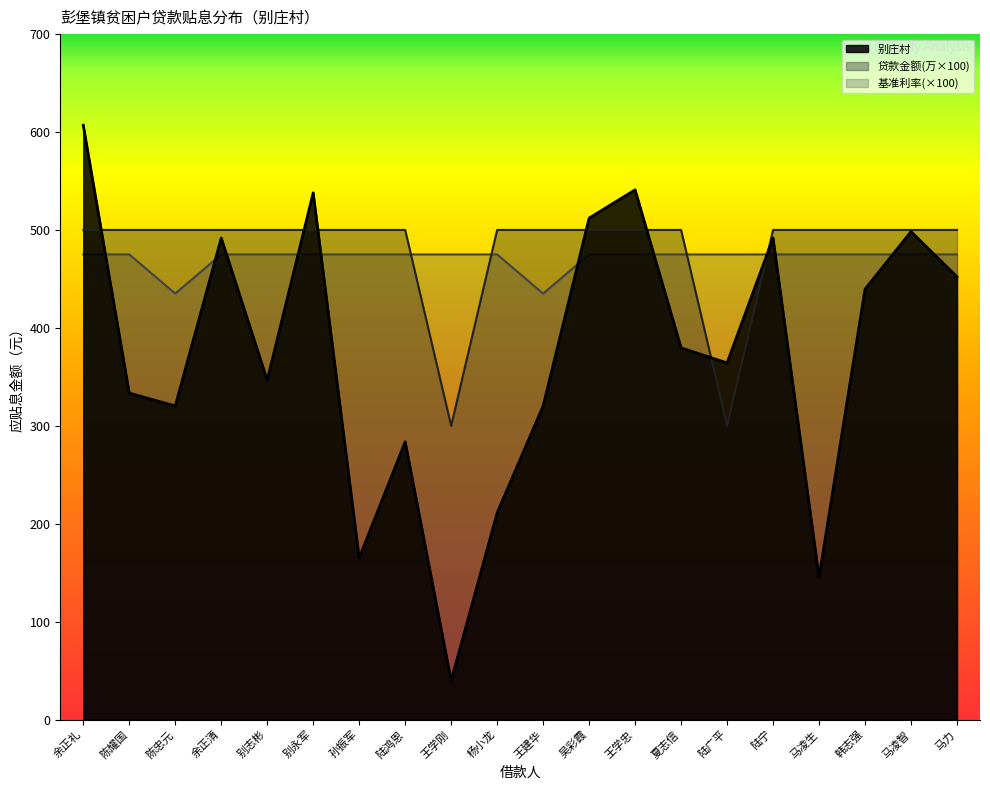

What is the sum of the 4.75%利率 values at 陆鸿恩 and 王学忠?

950.0